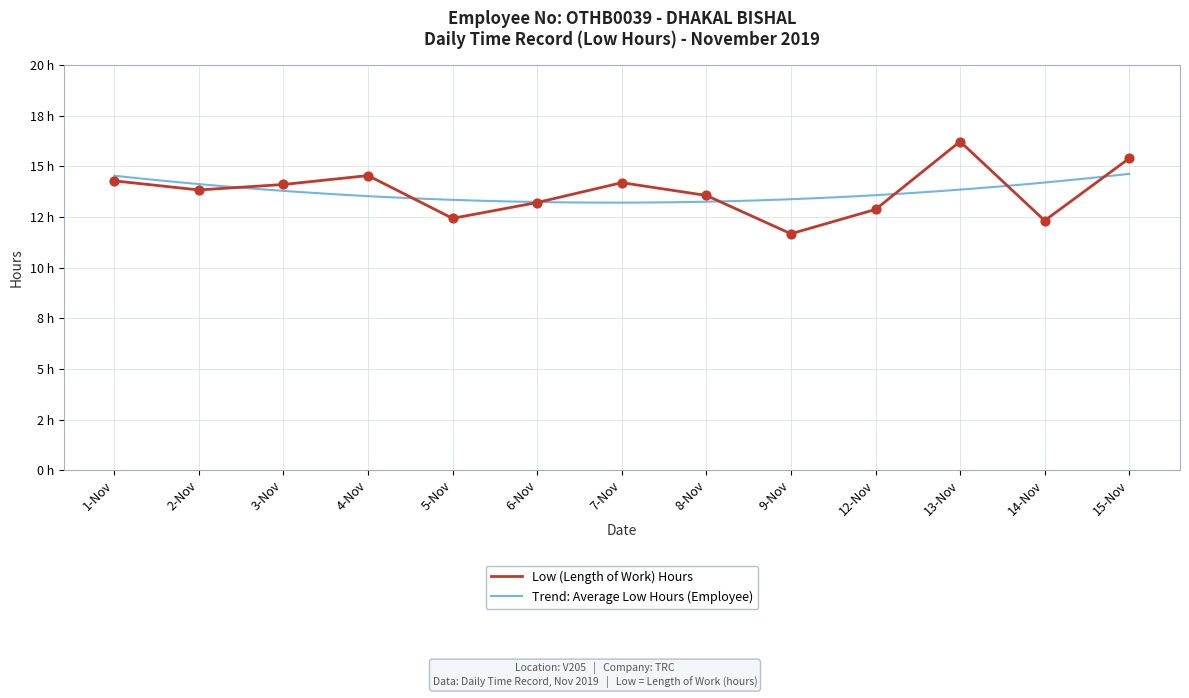

What is the ratio of the value at 4-Nov to the value at 8-Nov?

1.1